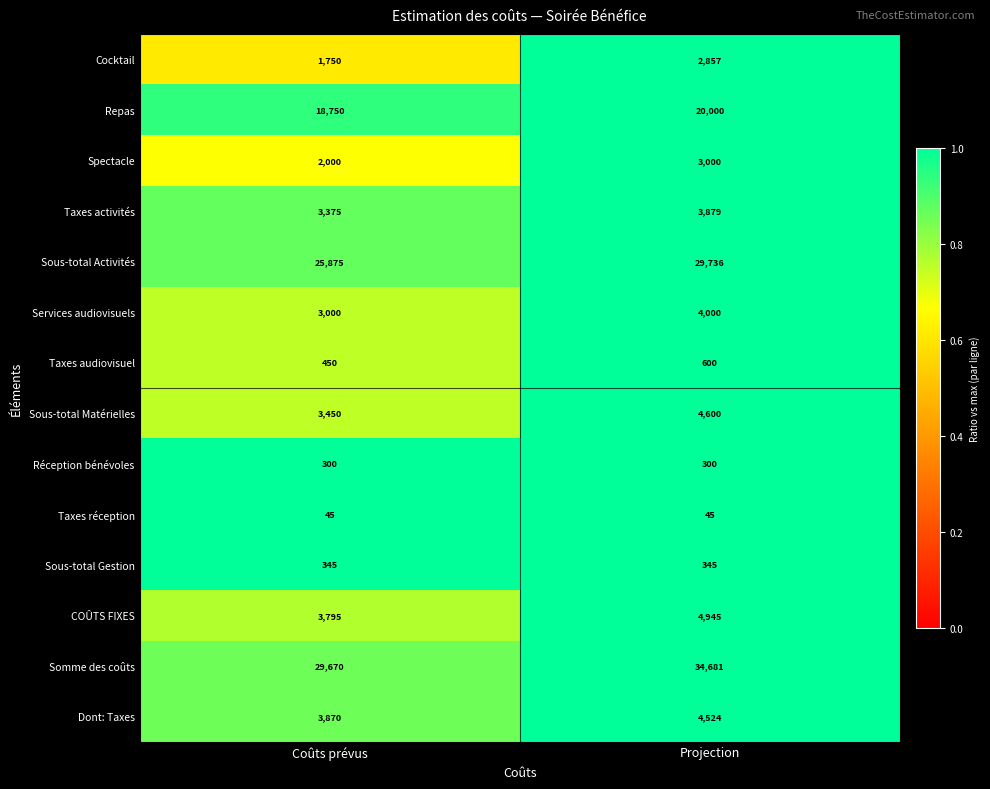

Reading left to right, transcribe all the data shown in this chart.

Cocktail: 1750	2857
Repas: 18750	20000
Spectacle: 2000	3000
Taxes activités: 3375	3879
Sous-total Activités: 25875	29736
Services audiovisuels: 3000	4000
Taxes audiovisuel: 450	600
Sous-total Matérielles: 3450	4600
Réception bénévoles: 300	300
Taxes réception: 45	45
Sous-total Gestion: 345	345
COÛTS FIXES: 3795	4945
Somme des coûts: 29670	34681
Dont: Taxes: 3870	4524